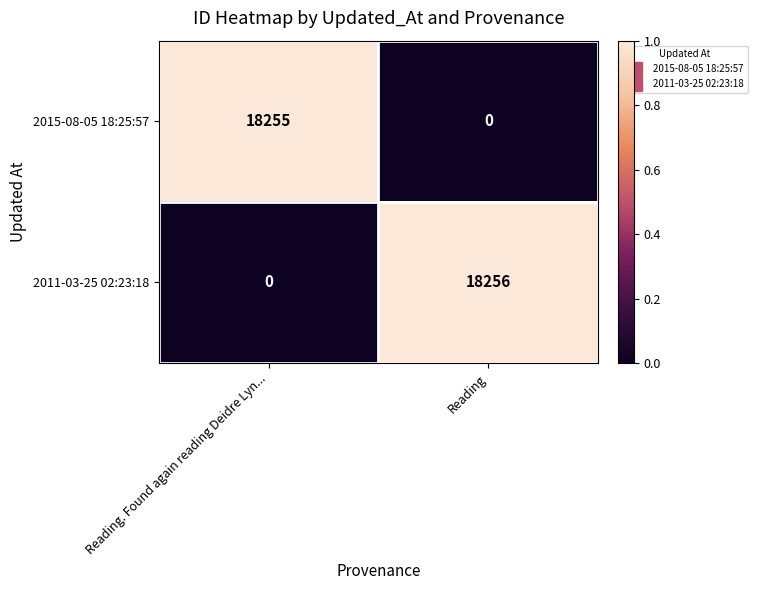

What is the difference between the highest and lowest values at Reading. Found again reading Deidre Lyn...?

18255